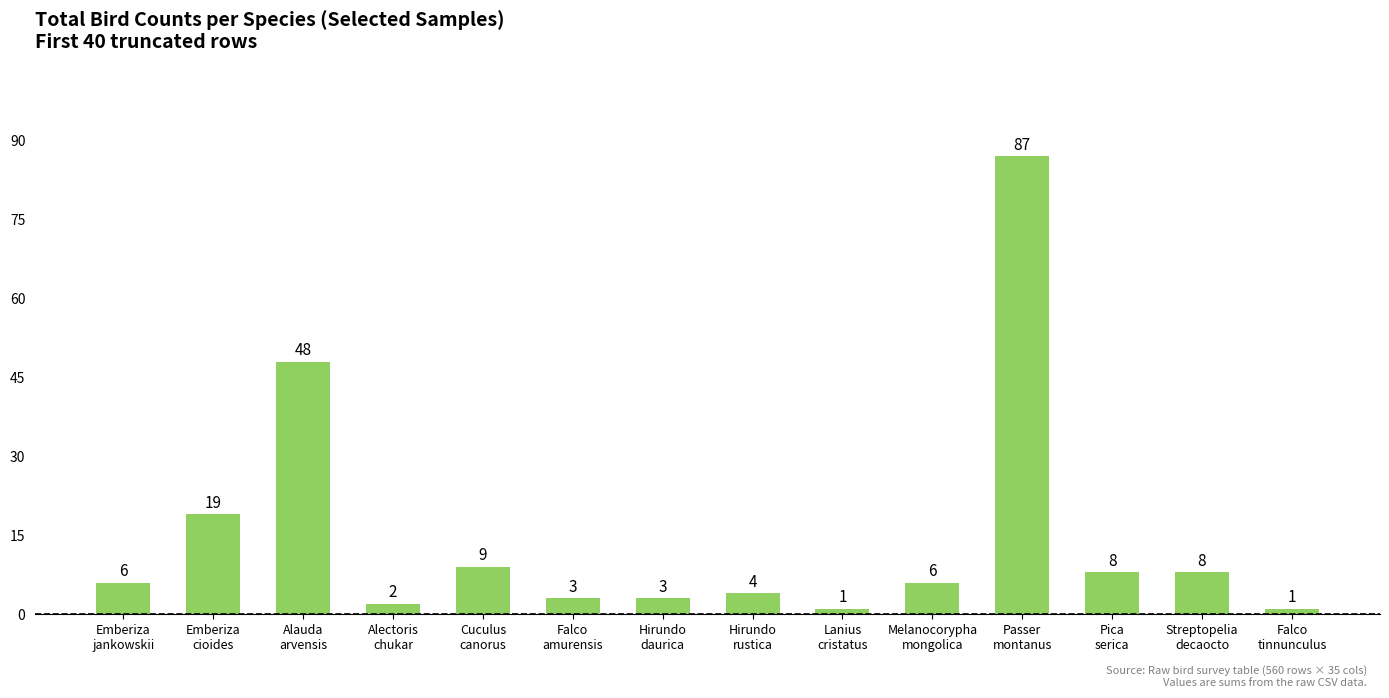

Reading left to right, what are all the values shown in this chart?

6	19	48	2	9	3	3	4	1	6	87	8	8	1